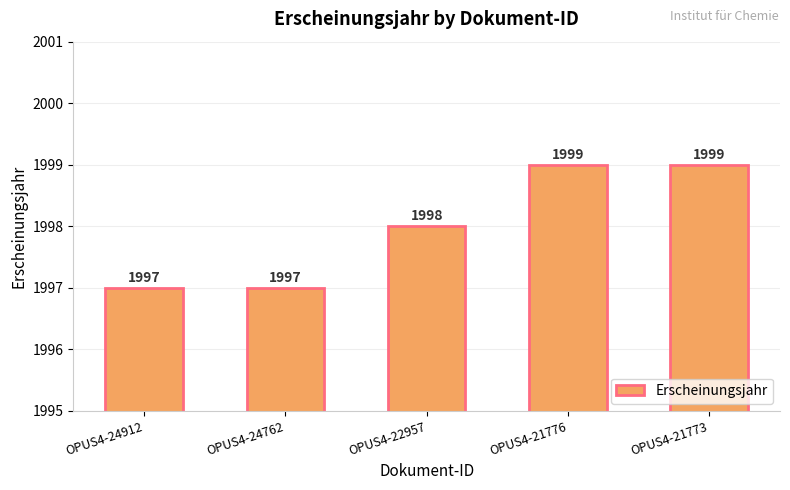

Approximately how many times larger is the value at OPUS4-24762 compared to OPUS4-21773?

1.0